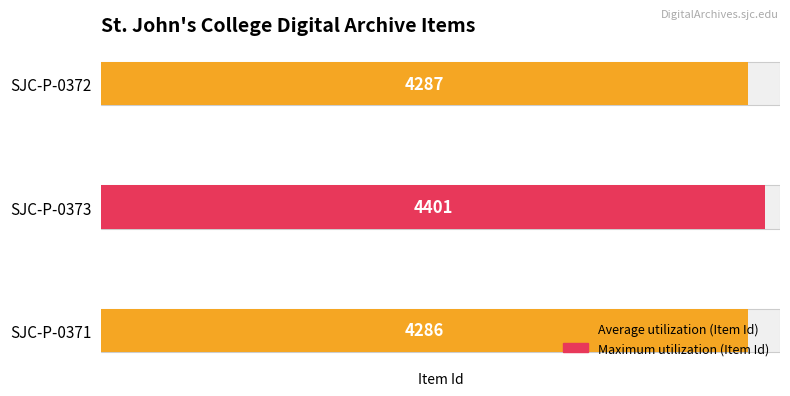

How many bars are there in total?

3